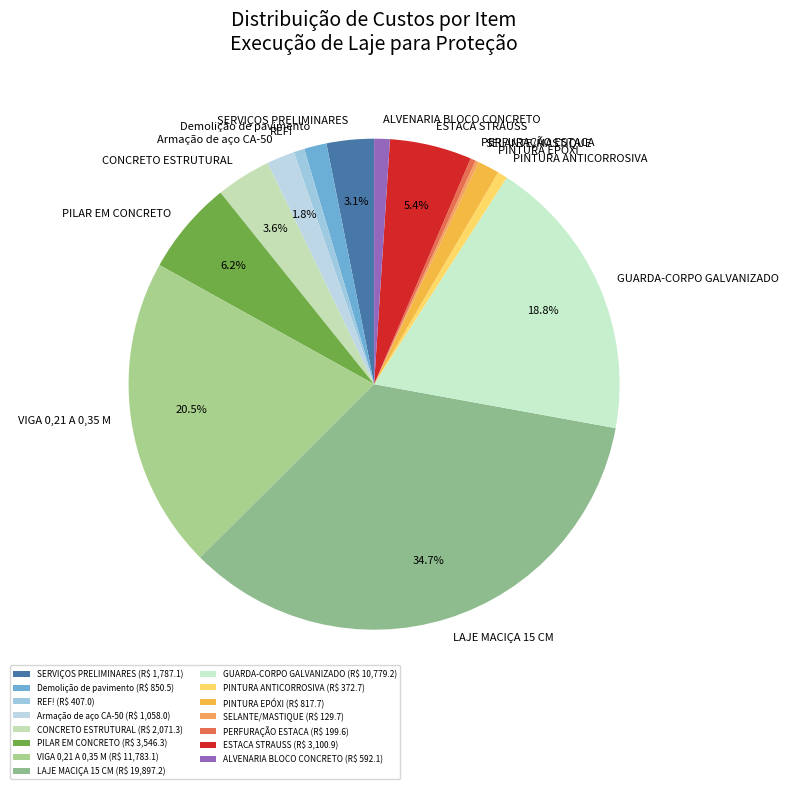

What is the ratio of the value at PERFURAÇÃO ESTACA to the value at PINTURA EPÓXI?

0.2